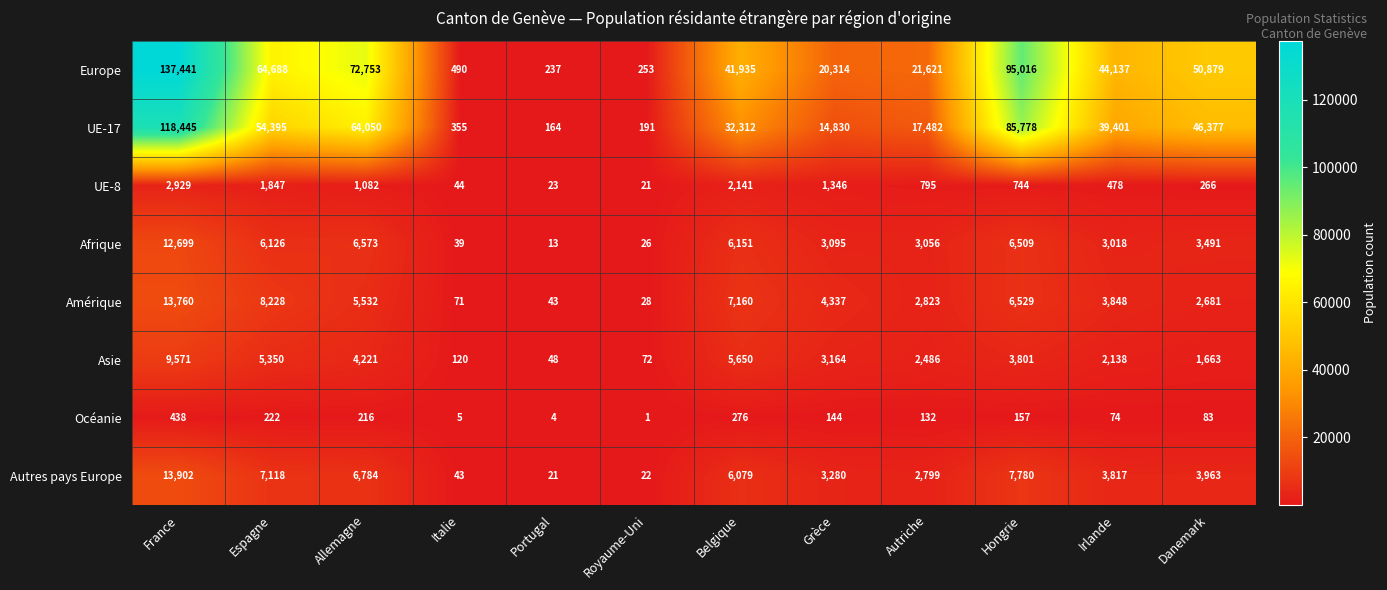

What value does the Autres pays Europe series have at Belgique, to the nearest 50?

6100